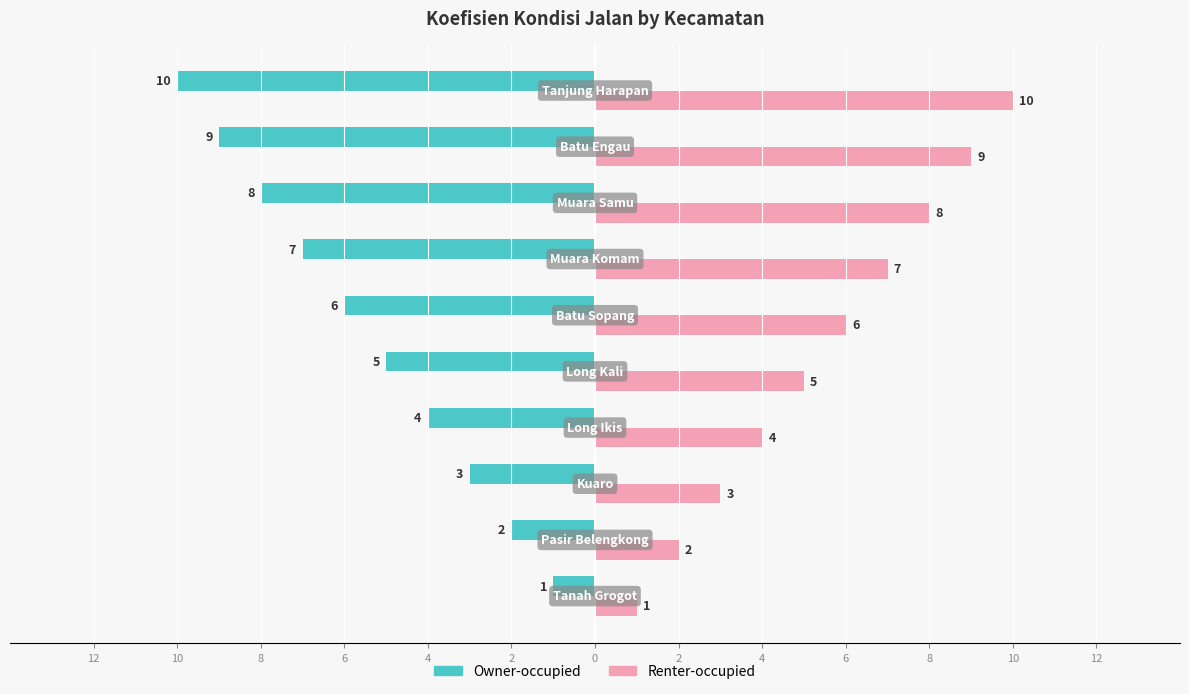

Reading right to left, what are all the values shown in this chart?

Owner-occupied: 6=-10	4=-9	2=-8	0=-7	2=-6	4=-5	6=-4	8=-3	10=-2	12=-1
Renter-occupied: 6=10	4=9	2=8	0=7	2=6	4=5	6=4	8=3	10=2	12=1